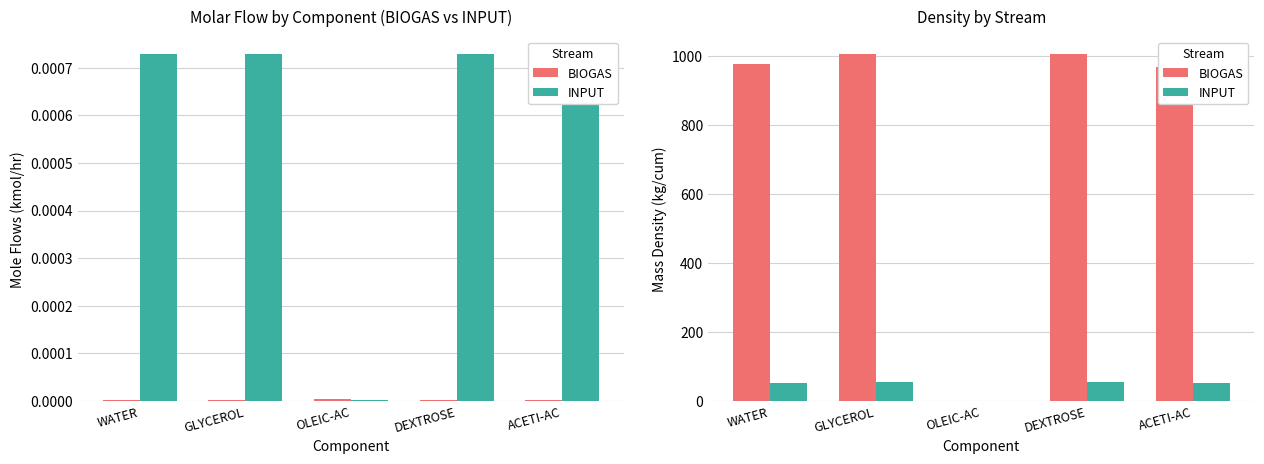

What is the label of the 4th bar from the left?

DEXTROSE